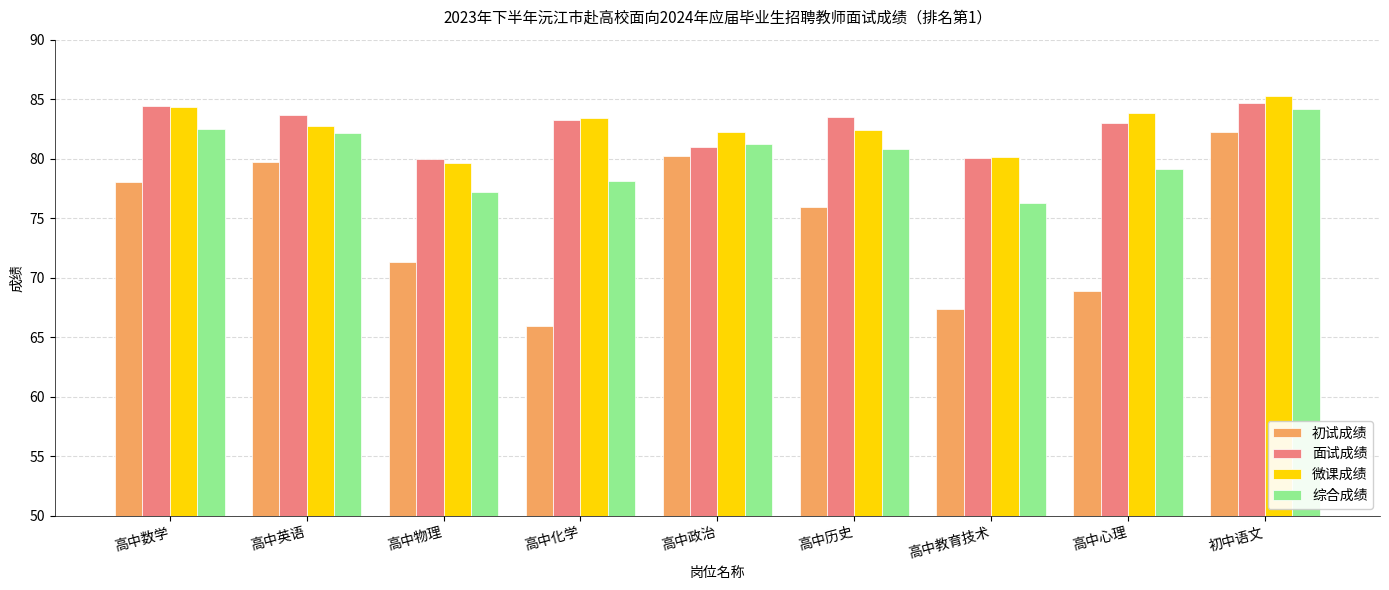

What is the label of the 2nd bar from the right?

高中心理